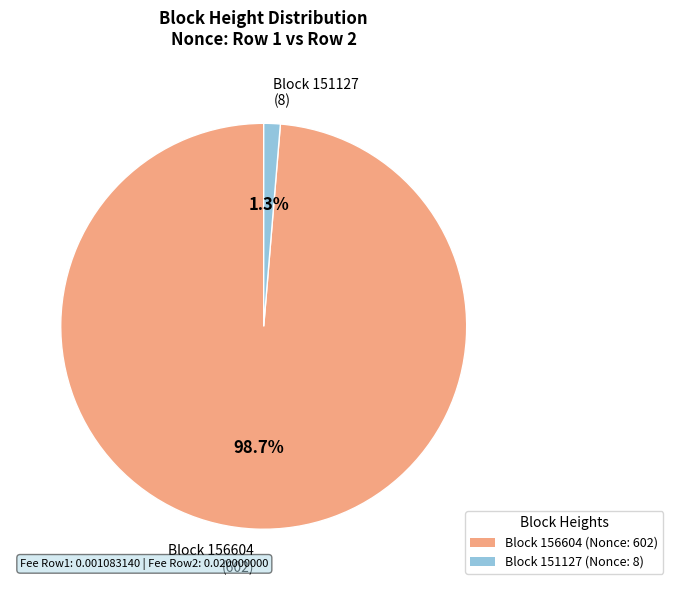

Count the number of slices in the pie.

2